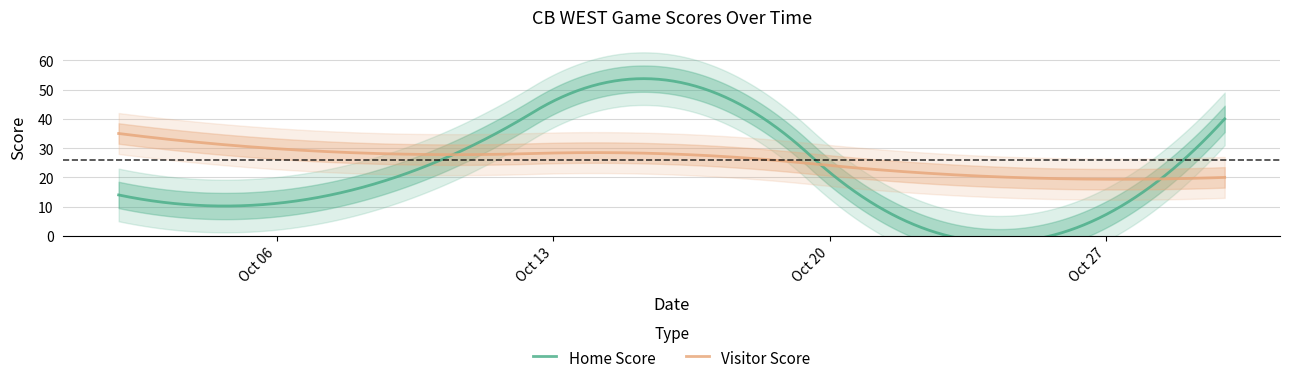

At 2020-10-02, list the series in order from smallest to largest.

Home Score, Visitor Score